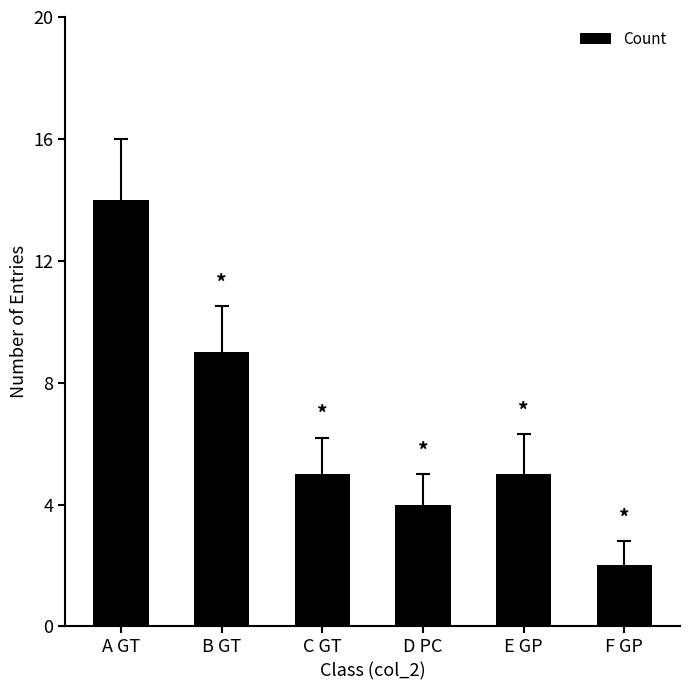

Reading left to right, what are all the values shown in this chart?

A GT=14	B GT=9	C GT=5	D PC=4	E GP=5	F GP=2